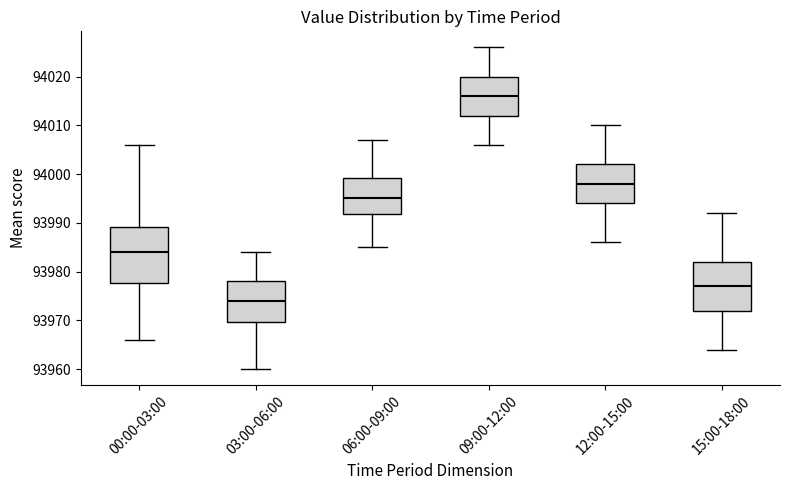

Reading left to right, read every box against the y-axis: the position of its median line, the range the box covers, and the ends of its whiskers. The values are not printed on the chart, so give them approximately, as read against the axis.

00:00-03:00: median 93984, box 93978 to 93989, whiskers 93966 to 94006
03:00-06:00: median 93974, box 93970 to 93978, whiskers 93960 to 93984
06:00-09:00: median 93995, box 93992 to 93999, whiskers 93985 to 94007
09:00-12:00: median 94016, box 94012 to 94020, whiskers 94006 to 94026
12:00-15:00: median 93998, box 93994 to 94002, whiskers 93986 to 94010
15:00-18:00: median 93977, box 93972 to 93982, whiskers 93964 to 93992